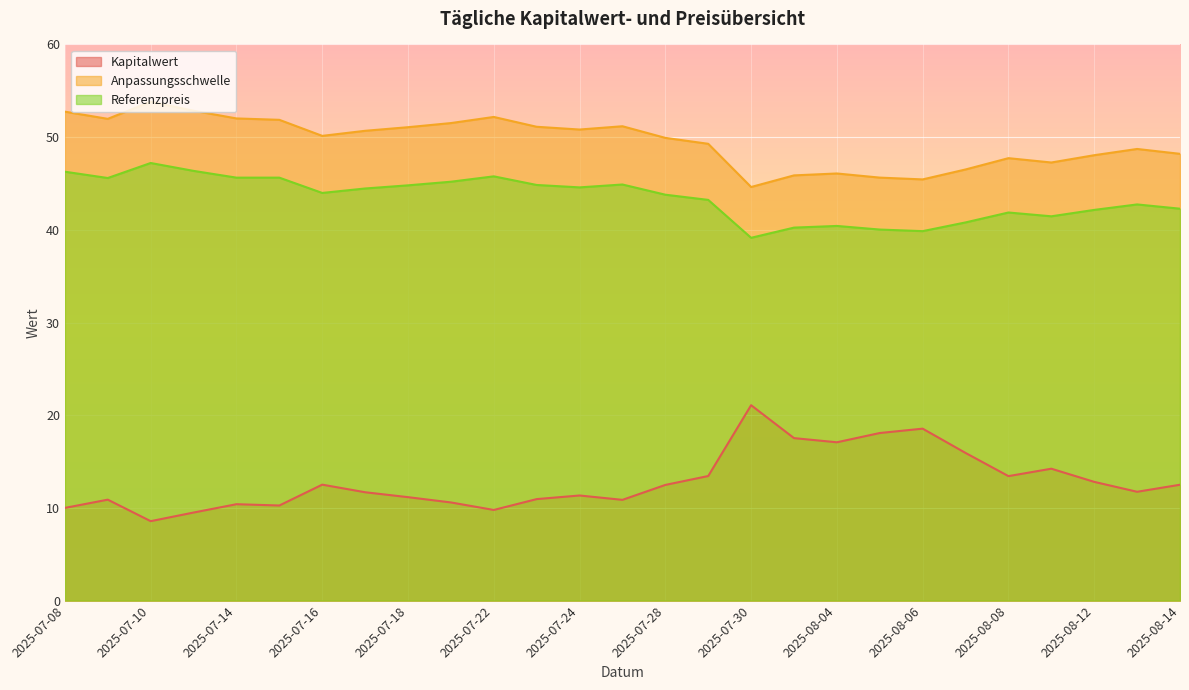

What is the sum of the Anpassungsschwelle values at 2025-07-23 and 2025-07-18?

102.2